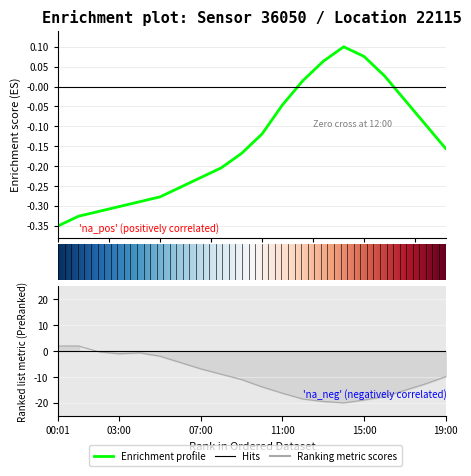

Which category has the lowest value in the temperature series?

00:01